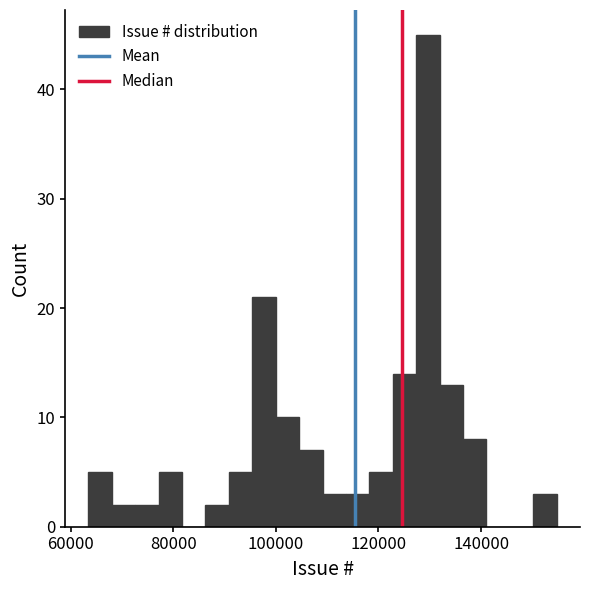

Read against the x-axis, roughly where is the centre of the tallest bar?

130000